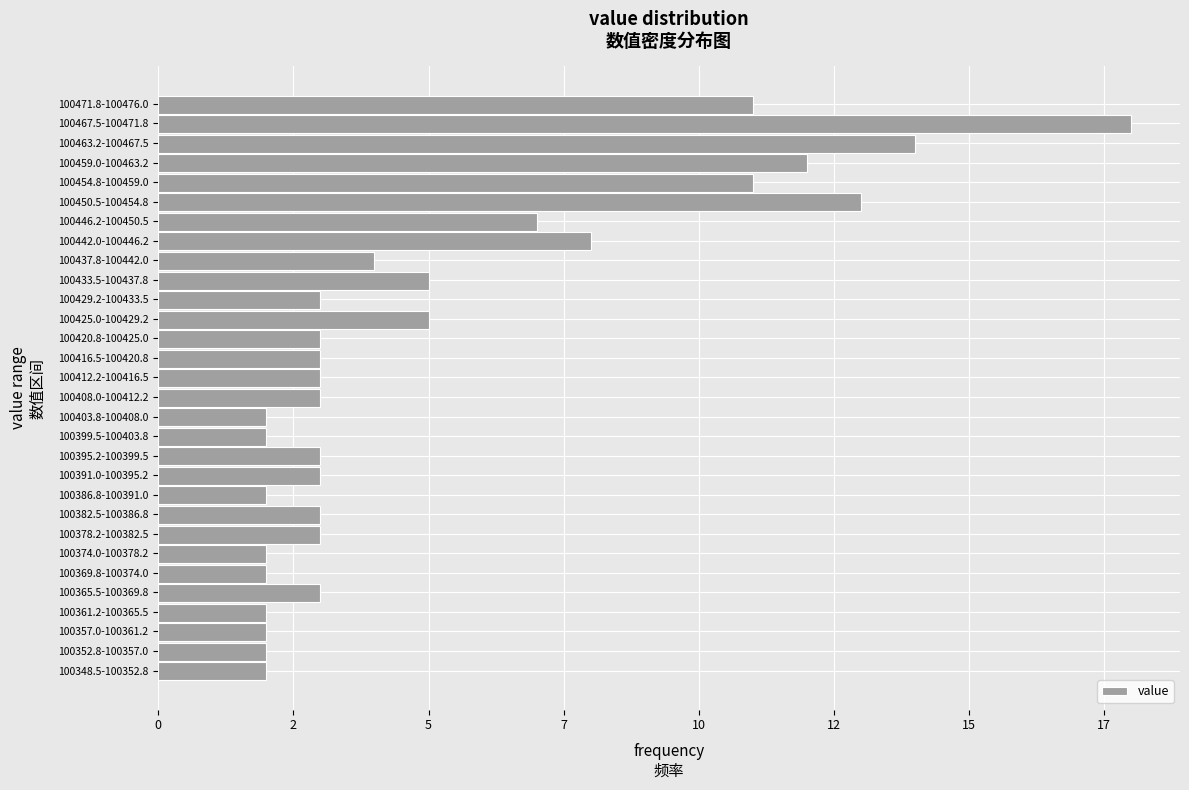

Are the bars horizontal?

Yes